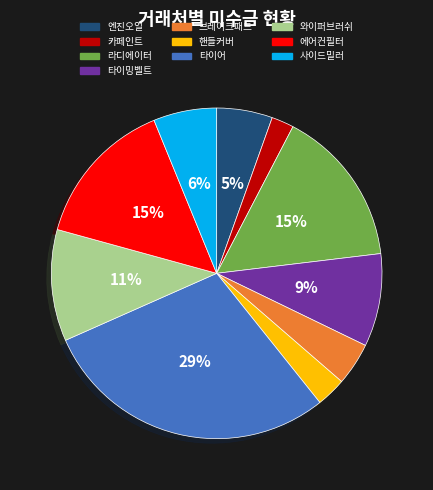

The 타이밍벨트 slice represents 9% of the pie. True or false?

True